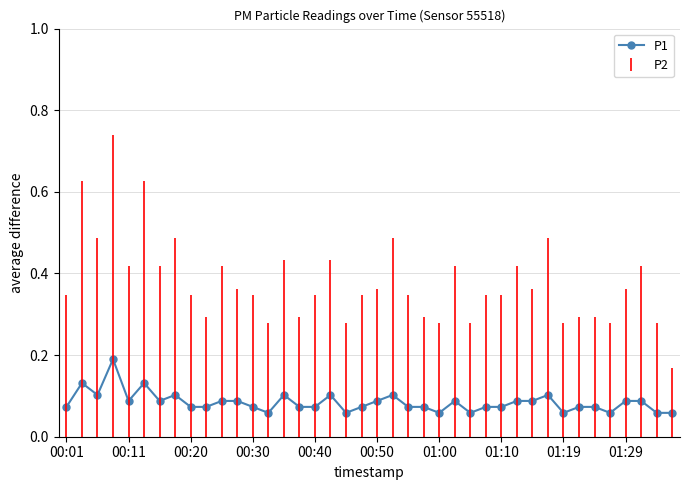

True or false: there are more than 2 points higher than both neighbors.

True